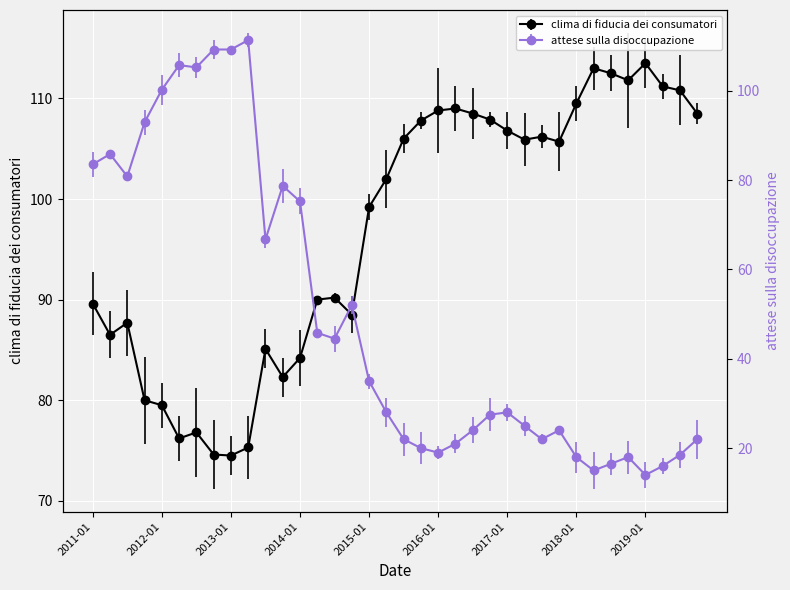

Where is the first local minimum for attese sulla disoccupazione?

2011-07